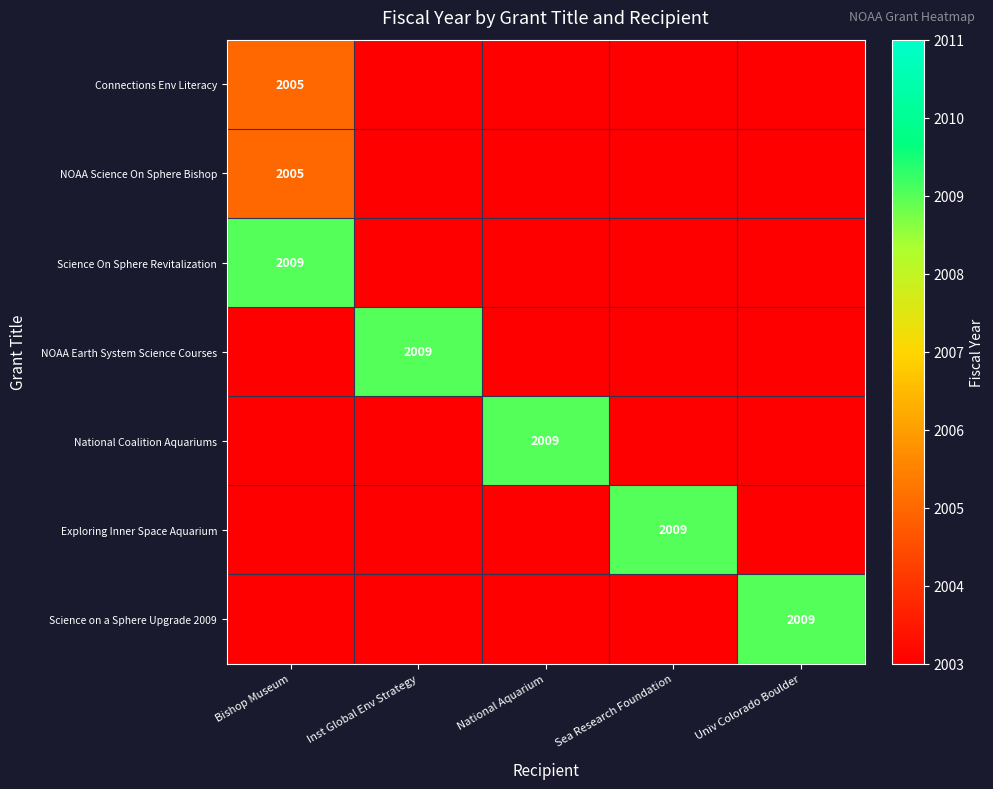

Which has a higher value, Sea Research Foundation or National Aquarium?

Sea Research Foundation